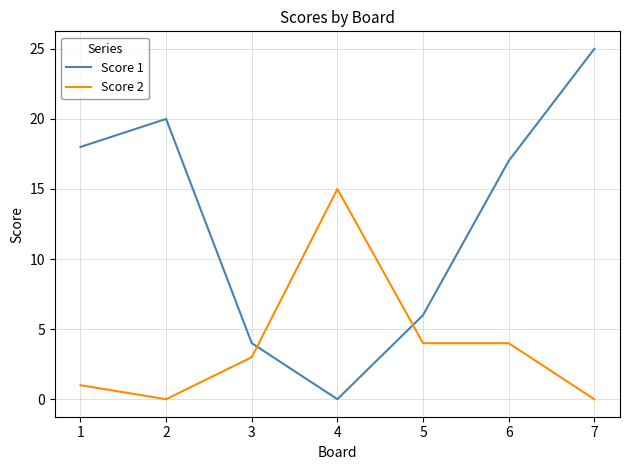

What are all the series names shown in the legend?

Score 1, Score 2